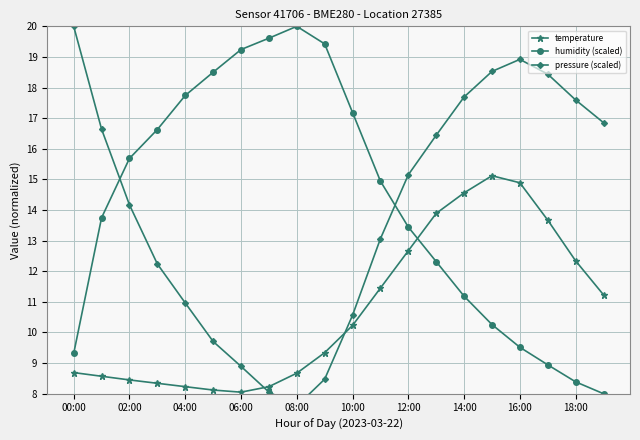

Is it true that temperature equals 22.6 at 15?

False